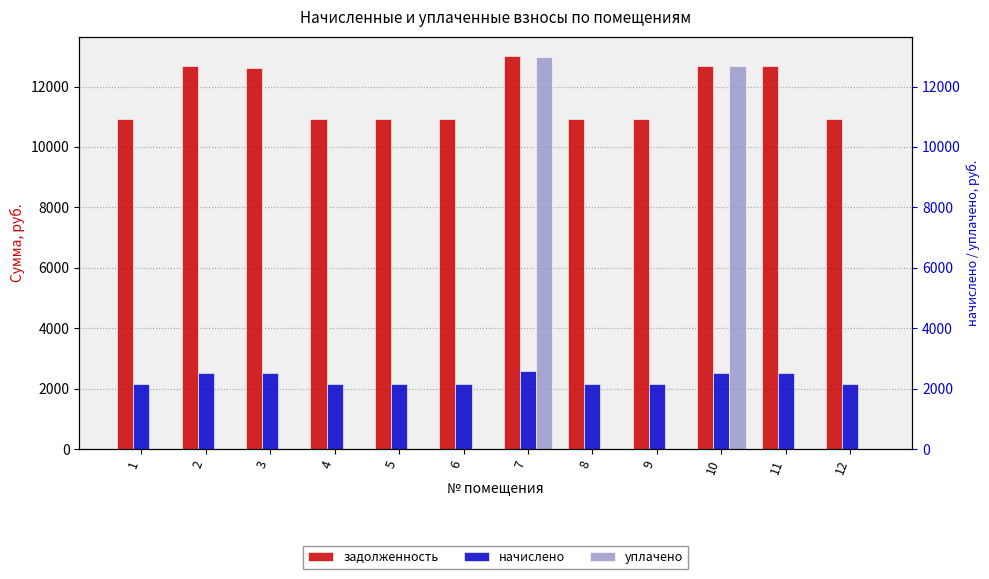

Which label corresponds to the smallest value in the chart?

1